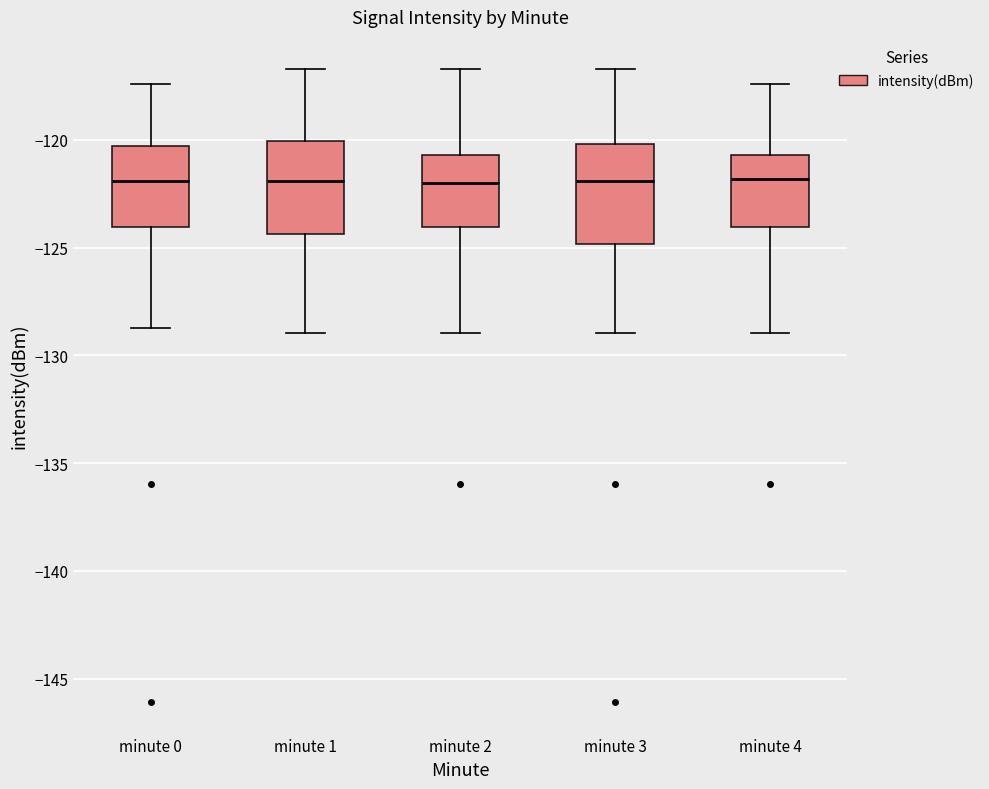

Reading left to right, transcribe this box plot: for each box, give where its median line is, the range the box spans, and where its two whiskers end, as read against the y-axis. The values are not printed on the chart, so give them approximately, as read against the axis.

minute 0: median -122.0, box -124.0 to -120.5, whiskers -128.5 to -117.5
minute 1: median -122.0, box -124.5 to -120.0, whiskers -129.0 to -116.5
minute 2: median -122.0, box -124.0 to -120.5, whiskers -129.0 to -116.5
minute 3: median -122.0, box -125.0 to -120.0, whiskers -129.0 to -116.5
minute 4: median -122.0, box -124.0 to -120.5, whiskers -129.0 to -117.5